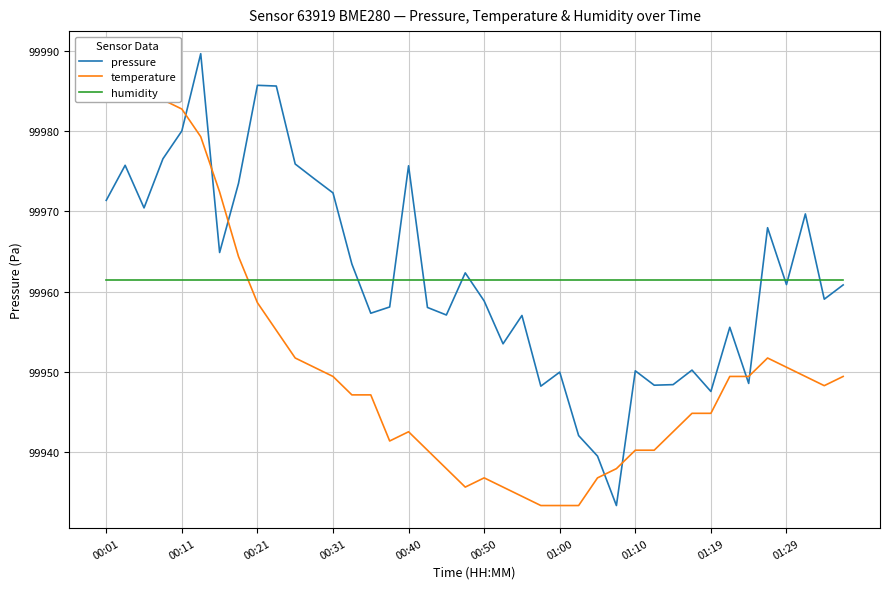

At which label does temperature reach its peak?

00:01